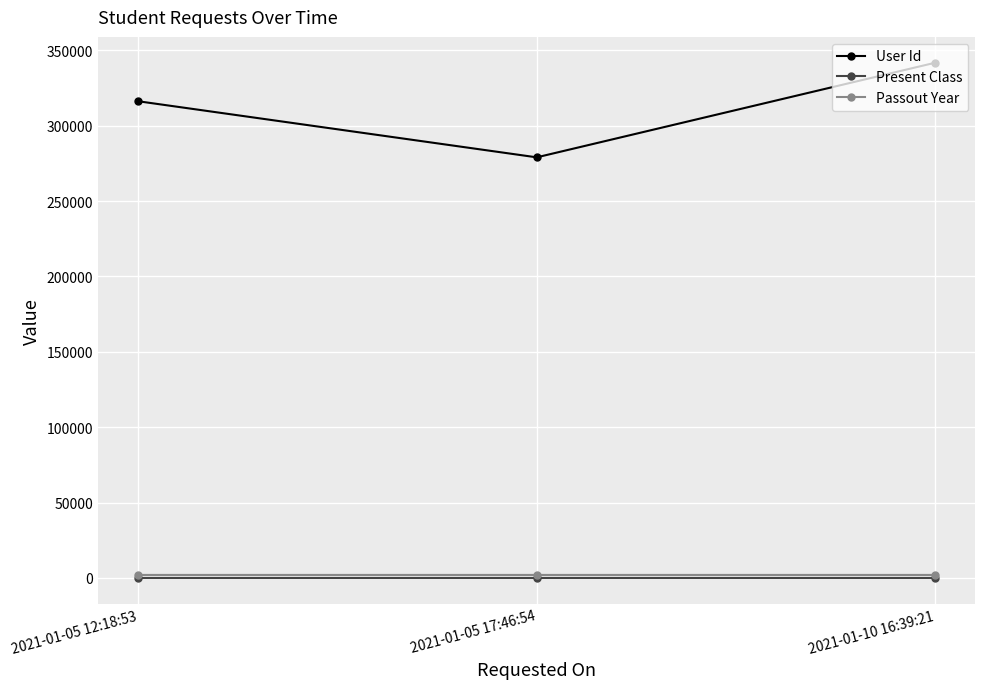

What are all the series names shown in the legend?

User Id, Present Class, Passout Year